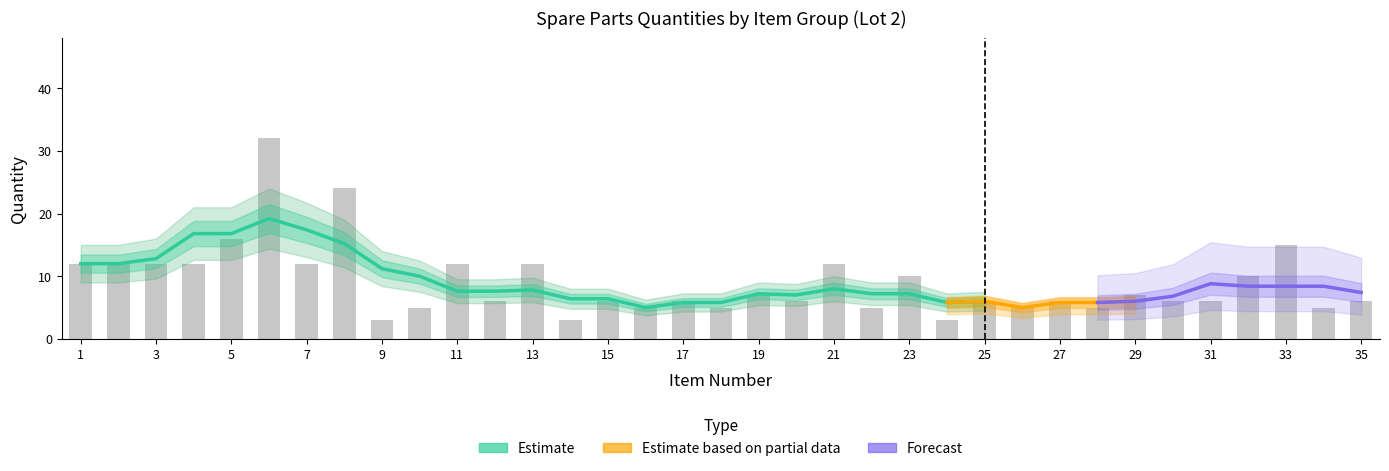

What is the smallest value displayed?

1